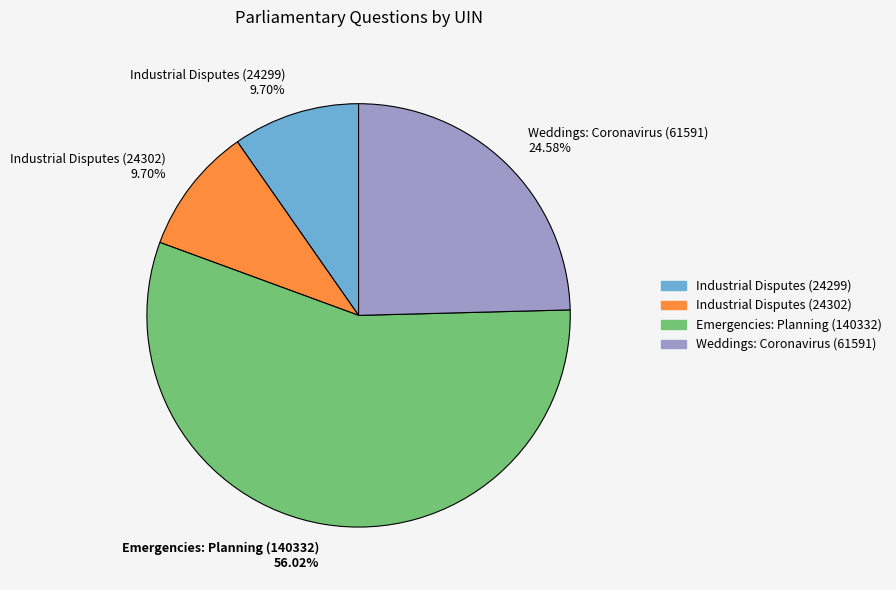

Which category accounts for the majority?

Emergencies: Planning (140332)